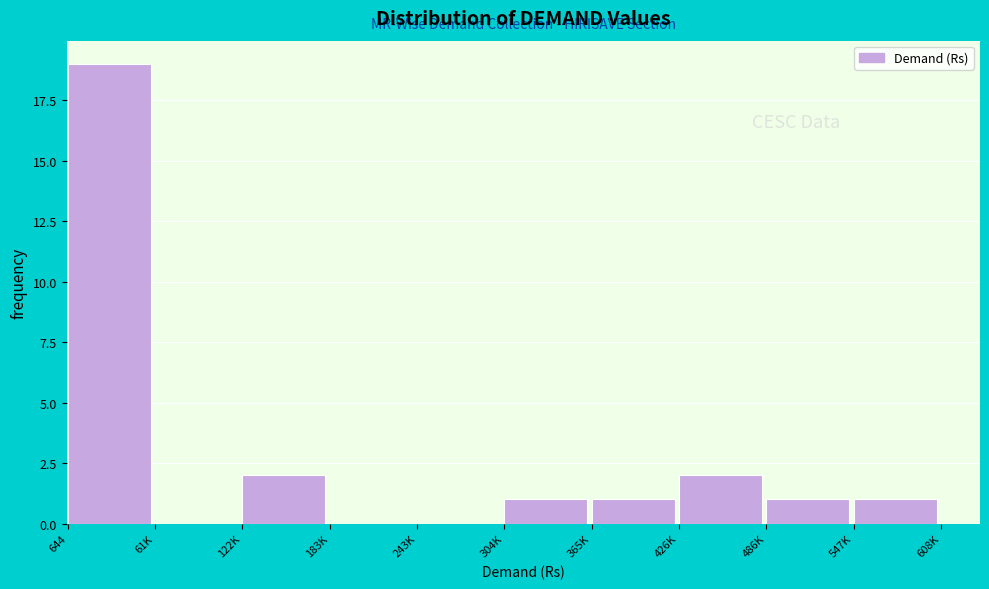

Reading left to right, list all the values displayed in this chart.

644=19	61K=0	122K=2	183K=0	243K=0	304K=1	365K=1	426K=2	486K=1	547K=1